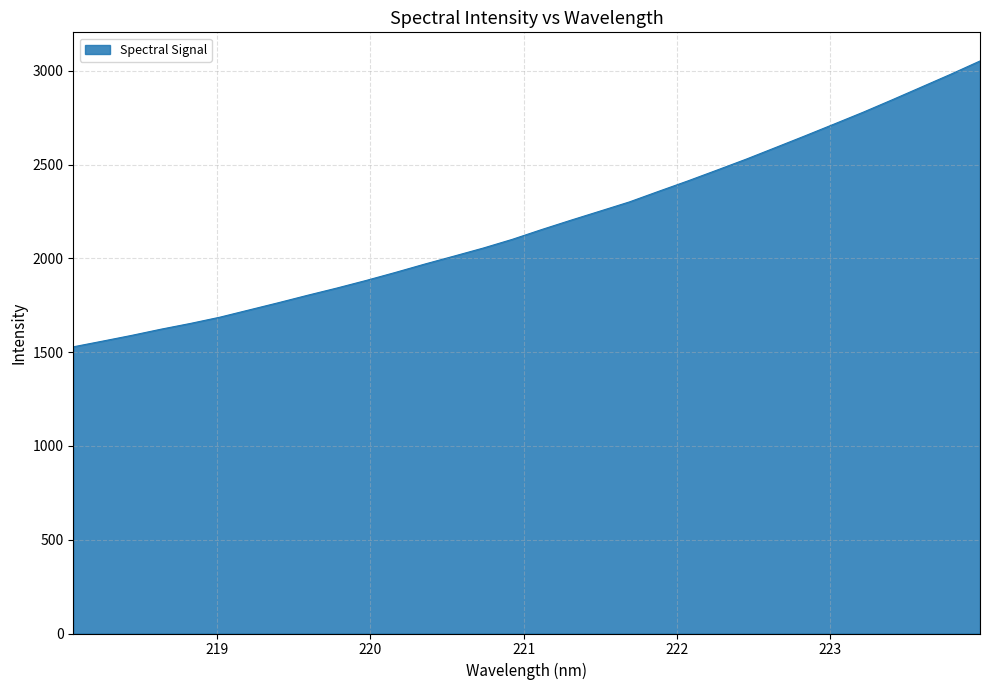

How many lines are shown in the chart?

1